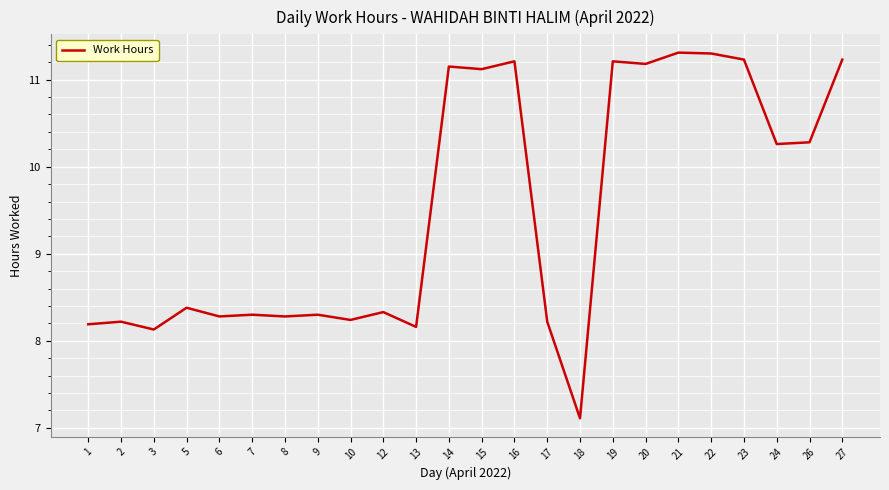

Does the chart have visible grid lines?

Yes